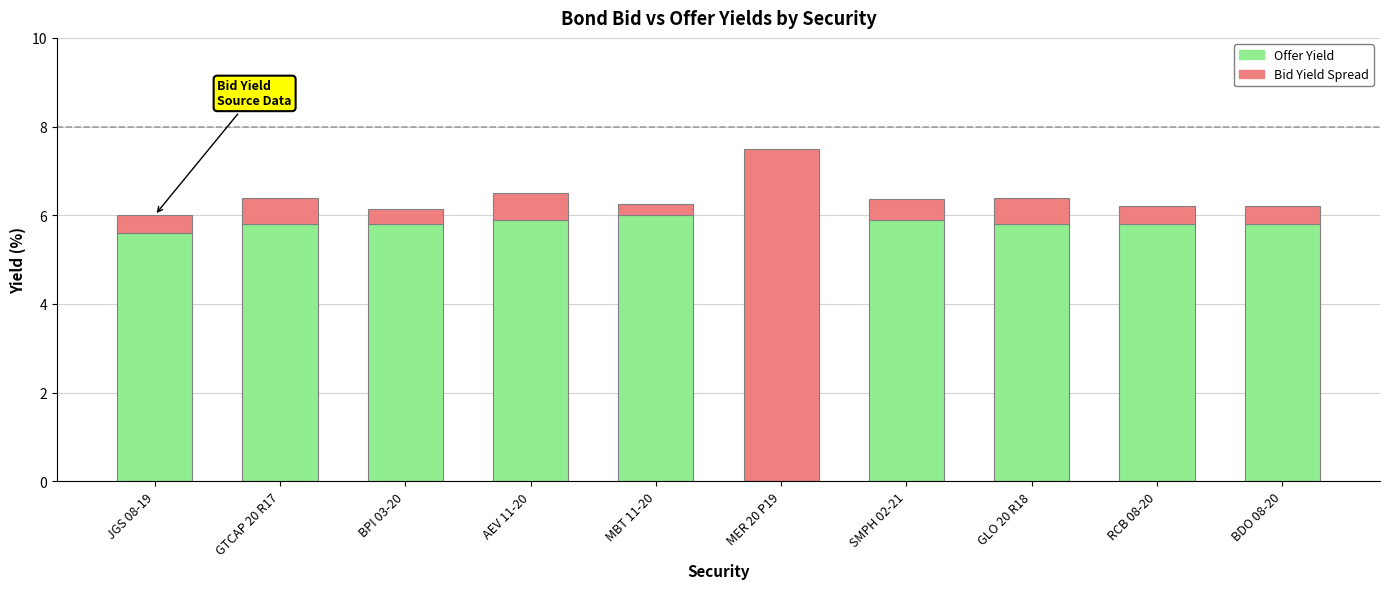

What is the total value across all series at BDO 08-20?

6.2